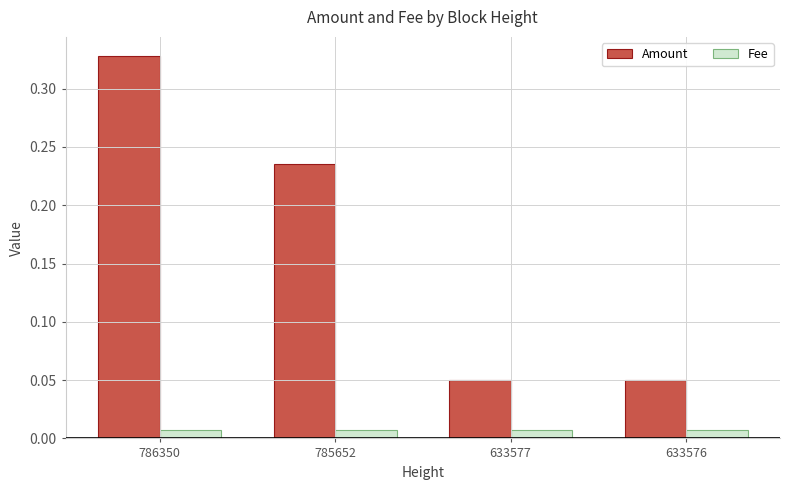

Which series changed the most between 785652 and 633577?

Amount